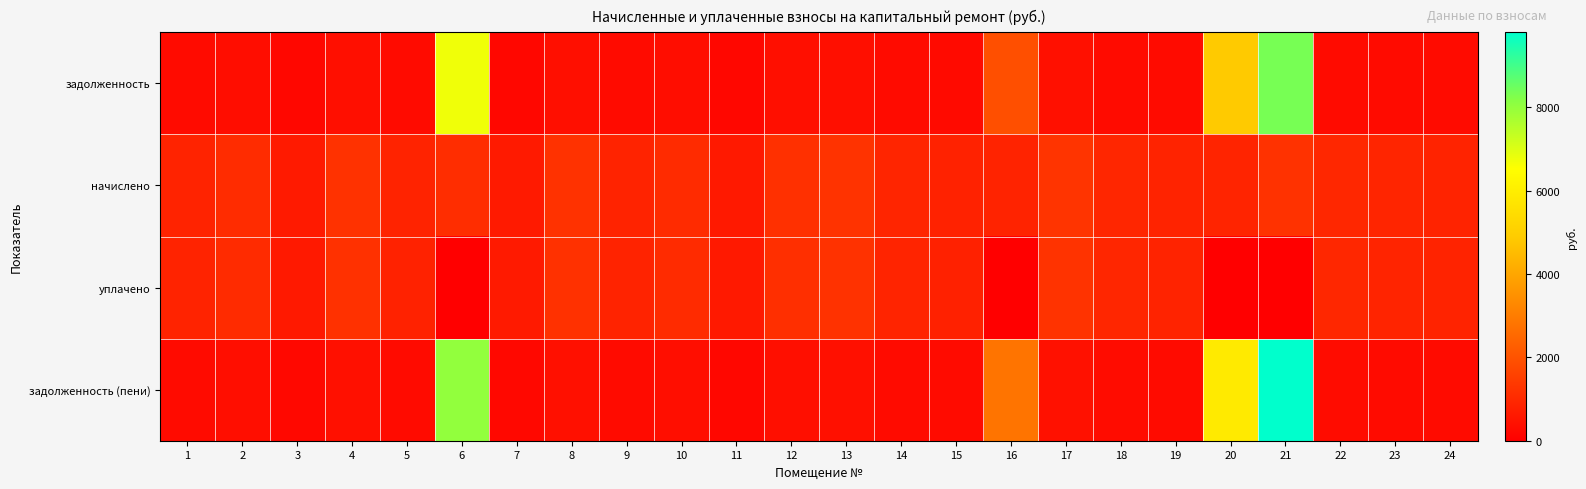

List the series in order of their overall mean, highest first.

задолженность (пени), задолженность, начислено, уплачено